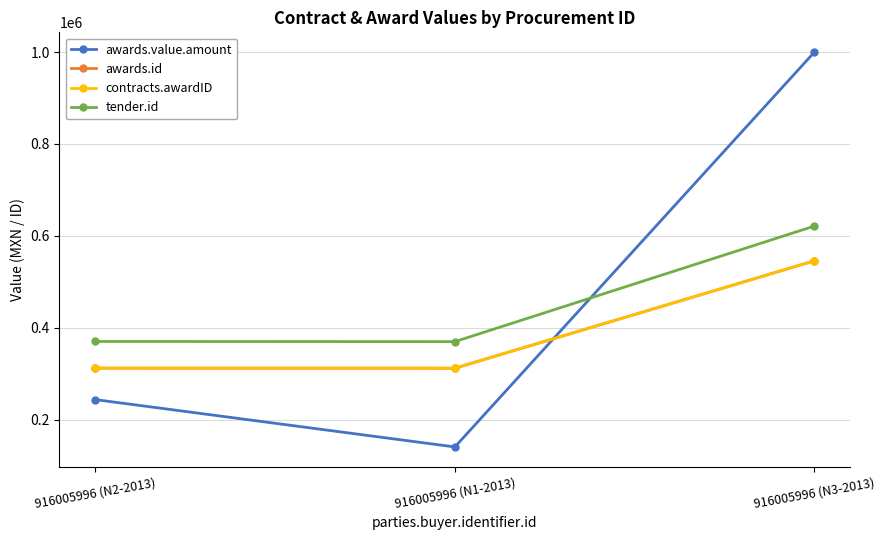

How many values in the contracts.awardID series are below 312147?

1